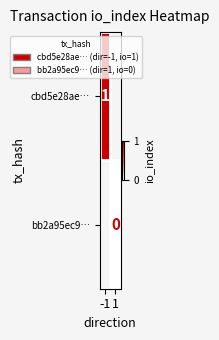

The value of cbd5e28ae… at -1 is 0. True or false?

False